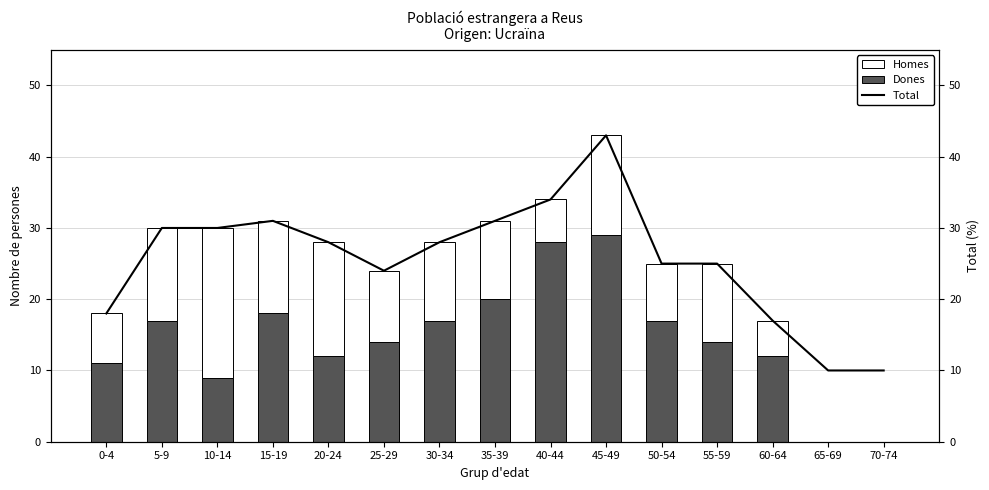

At which category does the chart reach its minimum across all series?

65-69